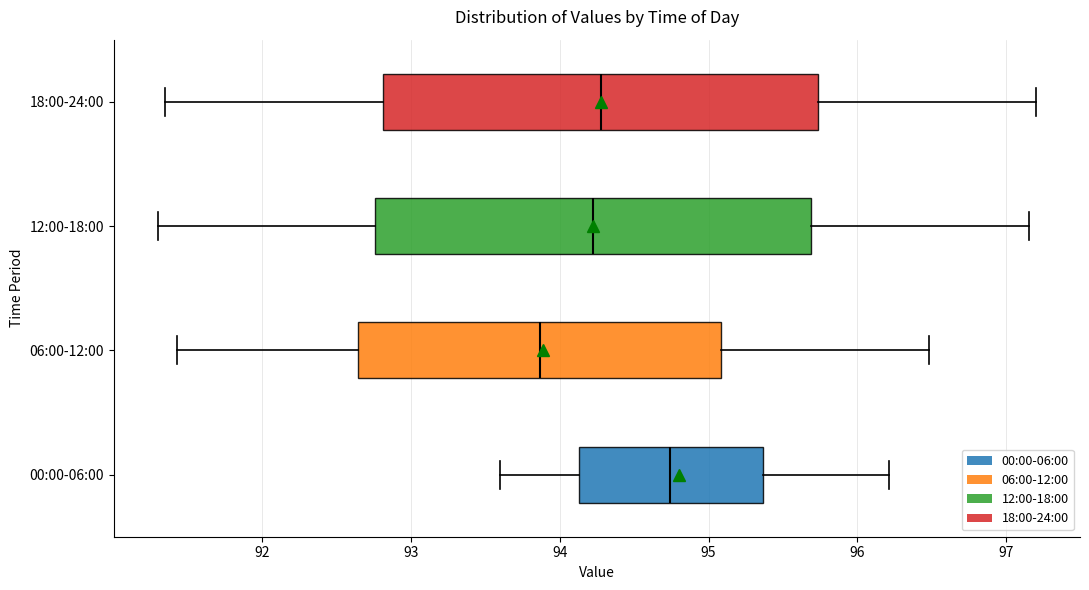

Reading bottom to top, transcribe this box plot: for each box, give where its median line is, the range the box spans, and where its two whiskers end, as read against the x-axis. The values are not printed on the chart, so give them approximately, as read against the axis.

00:00-06:00: median 94.7, box 94.1 to 95.4, whiskers 93.6 to 96.2
06:00-12:00: median 93.9, box 92.6 to 95.1, whiskers 91.4 to 96.5
12:00-18:00: median 94.2, box 92.8 to 95.7, whiskers 91.3 to 97.2
18:00-24:00: median 94.3, box 92.8 to 95.7, whiskers 91.4 to 97.2